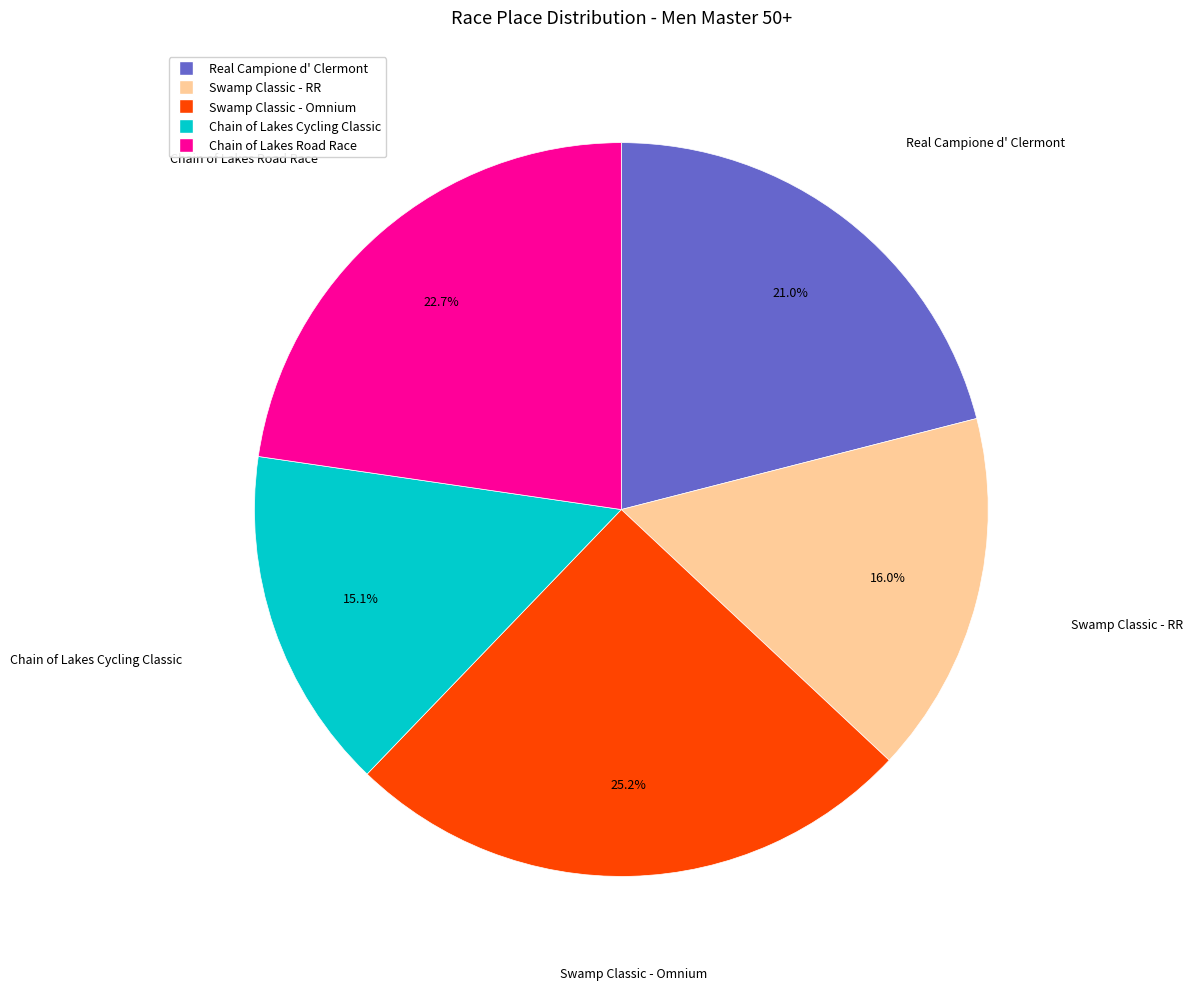

Which has a higher value, Chain of Lakes Road Race or Swamp Classic - RR?

Chain of Lakes Road Race